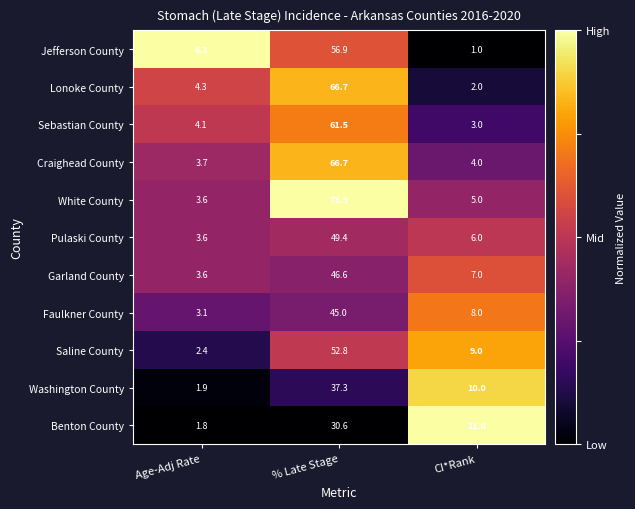

Where is Craighead County nearest to the value 35?

CI*Rank